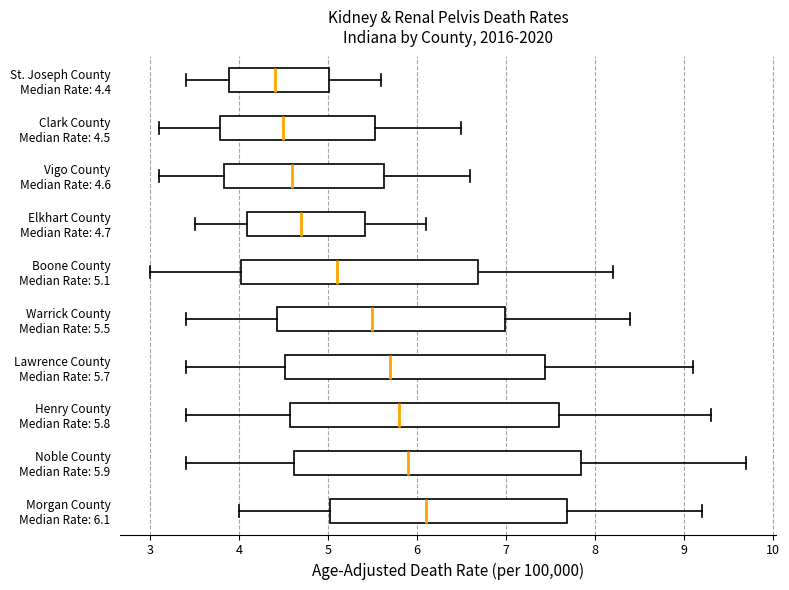

Reading bottom to top, transcribe this box plot: for each box, give where its median line is, the range the box spans, and where its two whiskers end, as read against the x-axis. The values are not printed on the chart, so give them approximately, as read against the axis.

Morgan County Median Rate: 6.1: median 6.1, box 5.0 to 7.7, whiskers 4.0 to 9.2
Noble County Median Rate: 5.9: median 5.9, box 4.6 to 7.8, whiskers 3.4 to 9.7
Henry County Median Rate: 5.8: median 5.8, box 4.6 to 7.6, whiskers 3.4 to 9.3
Lawrence County Median Rate: 5.7: median 5.7, box 4.5 to 7.4, whiskers 3.4 to 9.1
Warrick County Median Rate: 5.5: median 5.5, box 4.4 to 7.0, whiskers 3.4 to 8.4
Boone County Median Rate: 5.1: median 5.1, box 4.0 to 6.7, whiskers 3.0 to 8.2
Elkhart County Median Rate: 4.7: median 4.7, box 4.1 to 5.4, whiskers 3.5 to 6.1
Vigo County Median Rate: 4.6: median 4.6, box 3.8 to 5.6, whiskers 3.1 to 6.6
Clark County Median Rate: 4.5: median 4.5, box 3.8 to 5.5, whiskers 3.1 to 6.5
St. Joseph County Median Rate: 4.4: median 4.4, box 3.9 to 5.0, whiskers 3.4 to 5.6